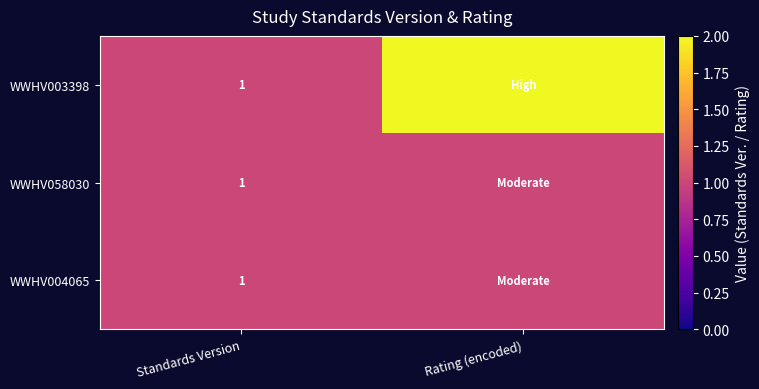

The WWHV004065 series shows 1 at Standards Version. True or false?

True